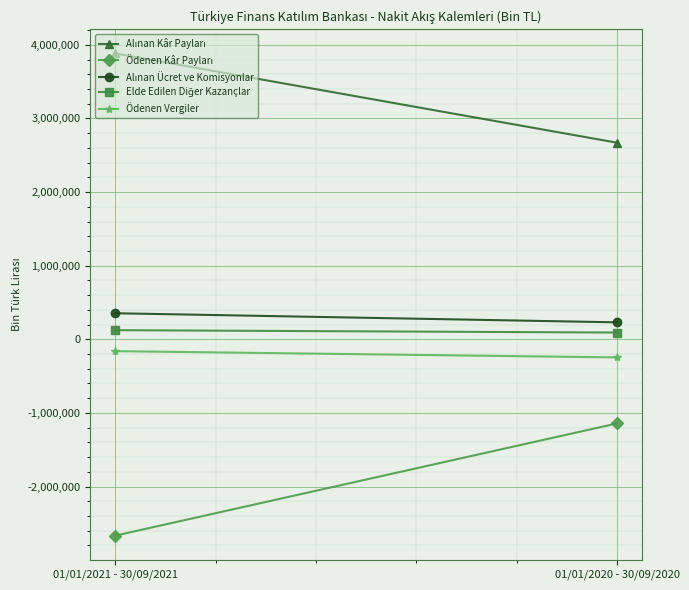

Is it true that Ödenen Kâr Payları equals -2666779 at 01/01/2021 - 30/09/2021?

True